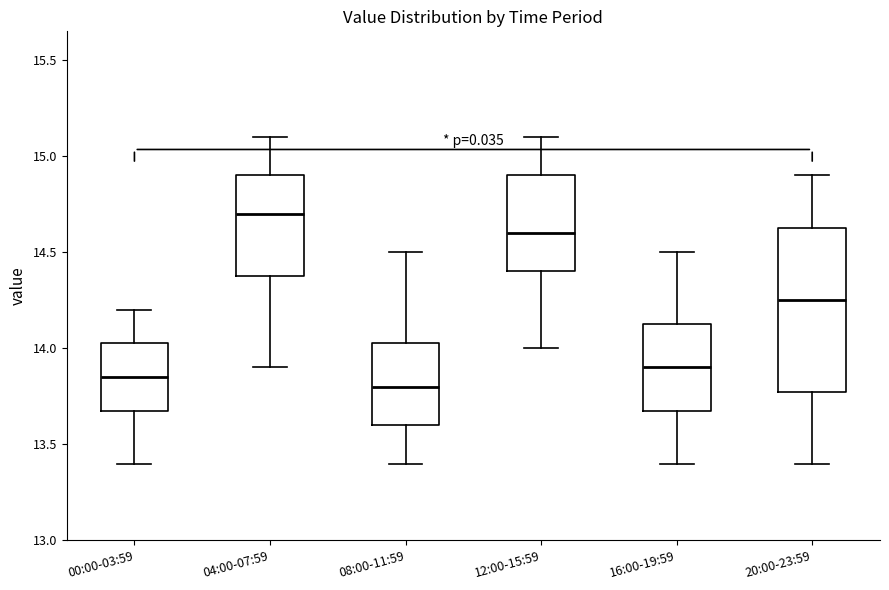

Comparing the boxes themselves (not the whiskers), which one is the tallest?

20:00-23:59